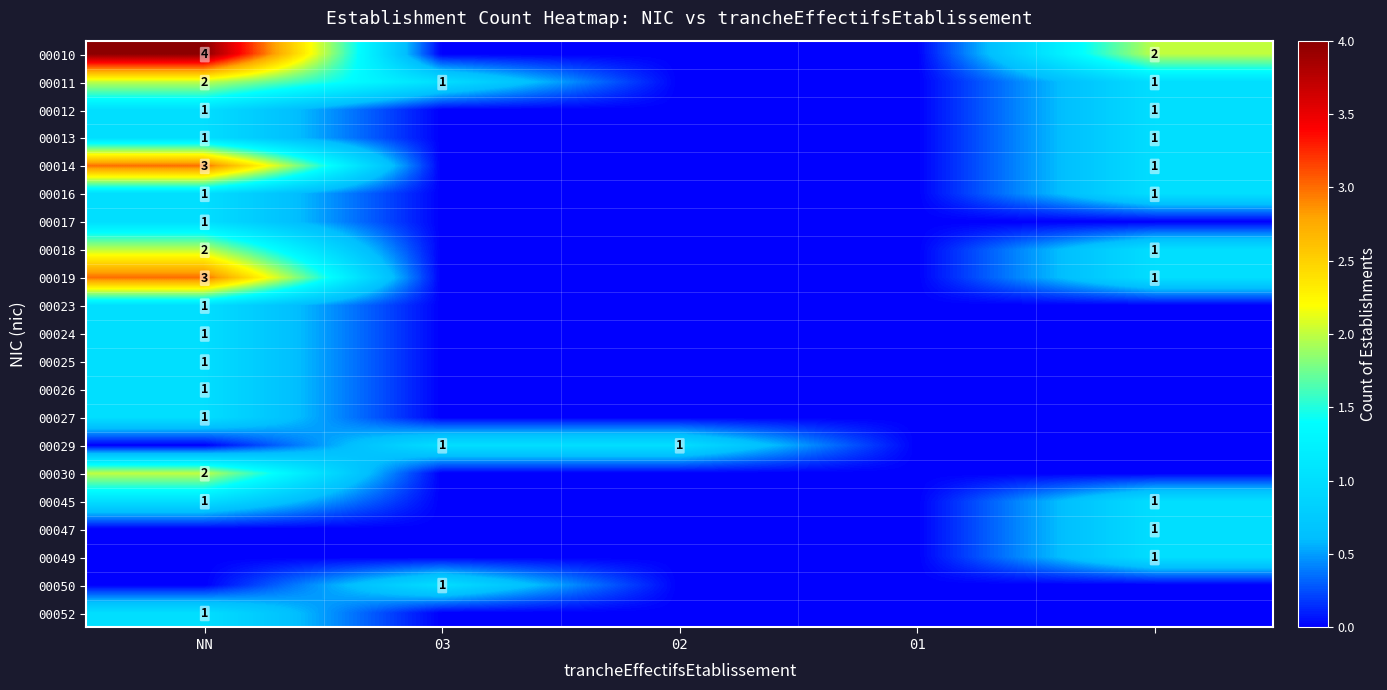

What is the total value across all series at 03?

3